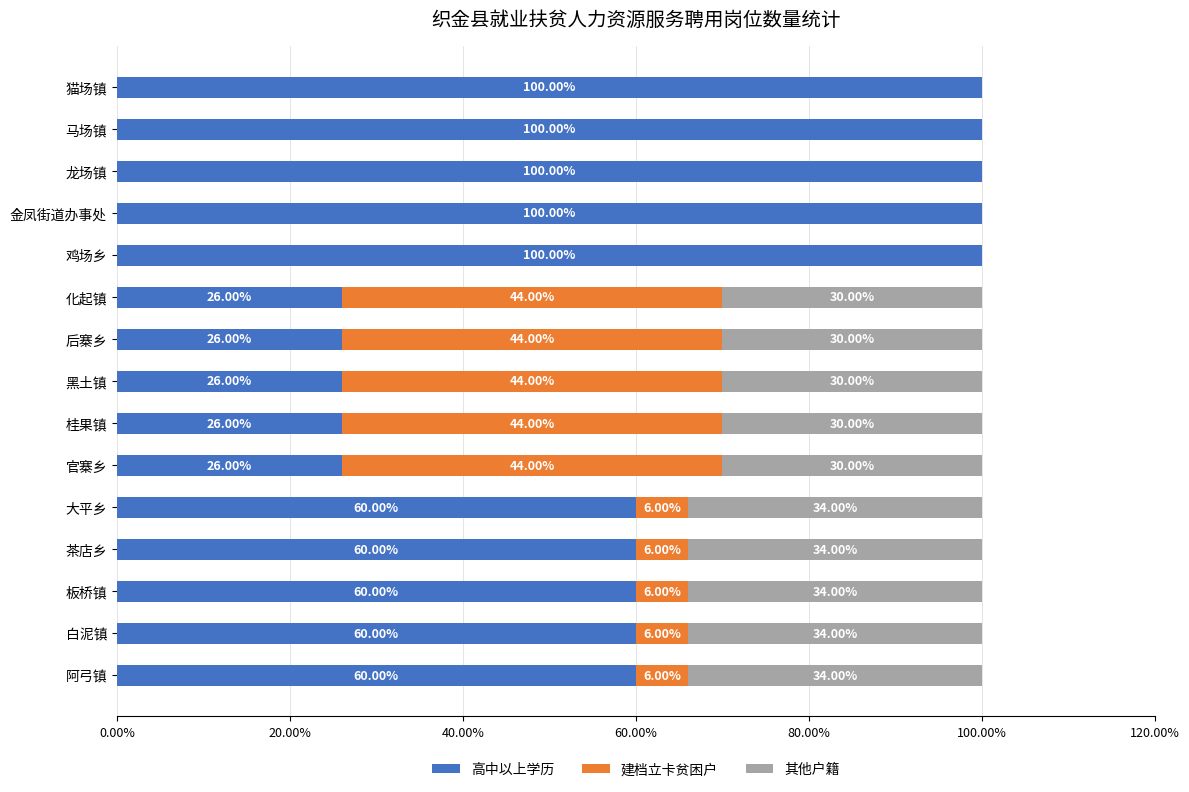

What is the total value across all series at 阿弓镇?

100